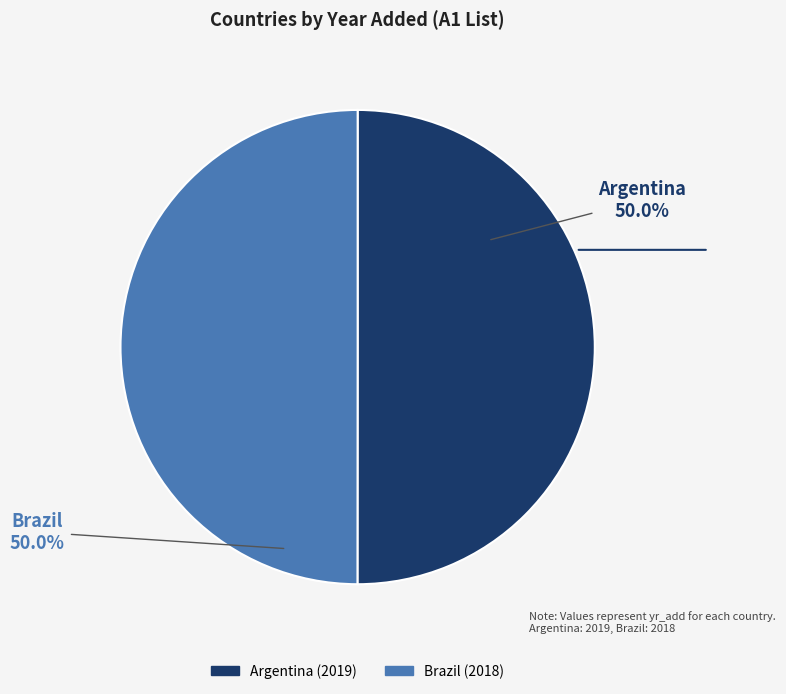

Is it true that Argentina is 50% of the pie?

True